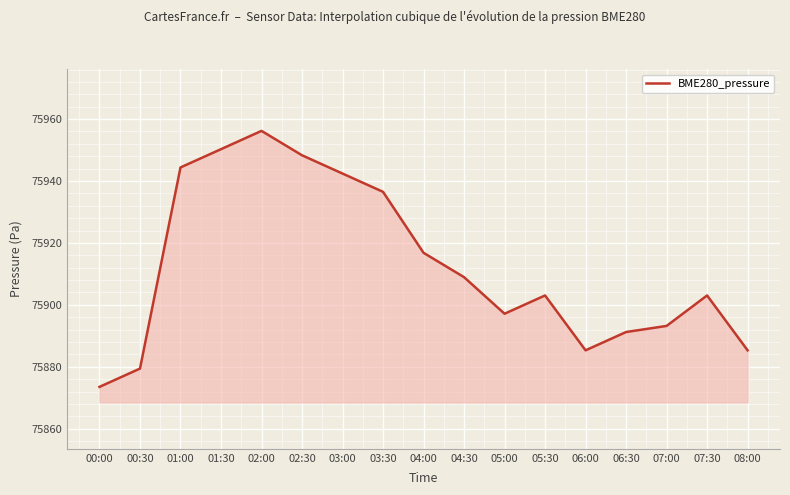

What position from the right is 07:00?

3